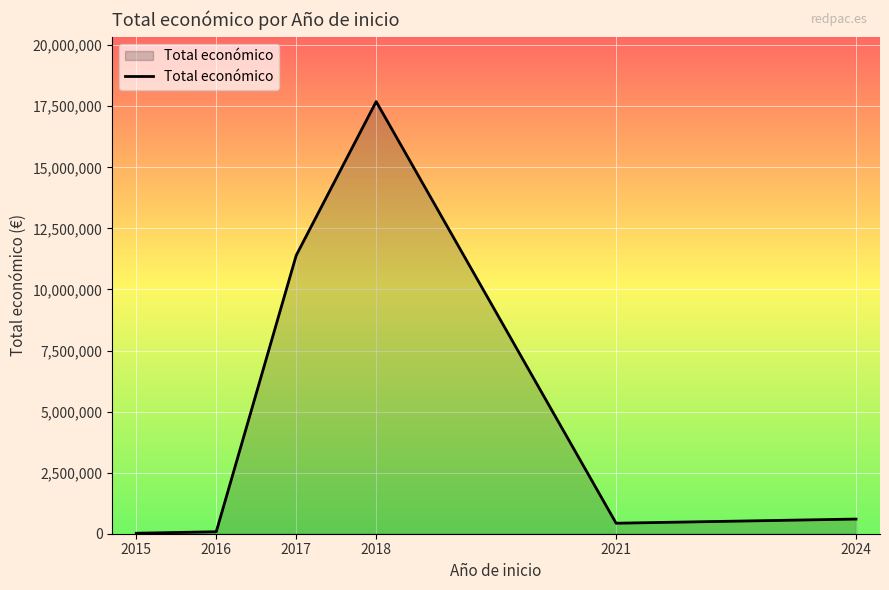

Does the chart display data point markers on the line(s)?

No